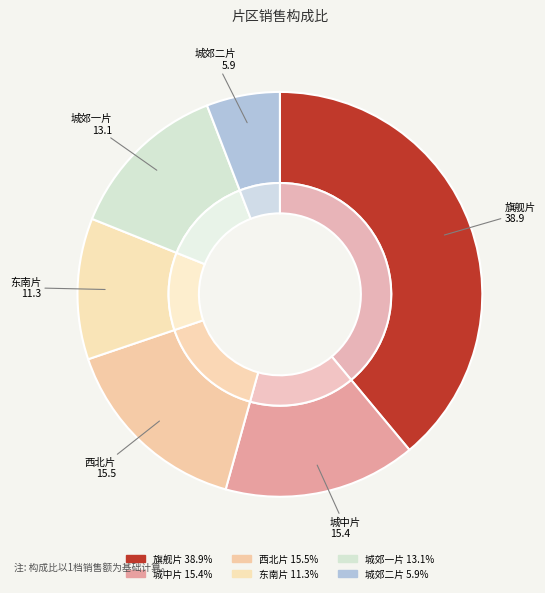

How many segments does this pie chart have?

6